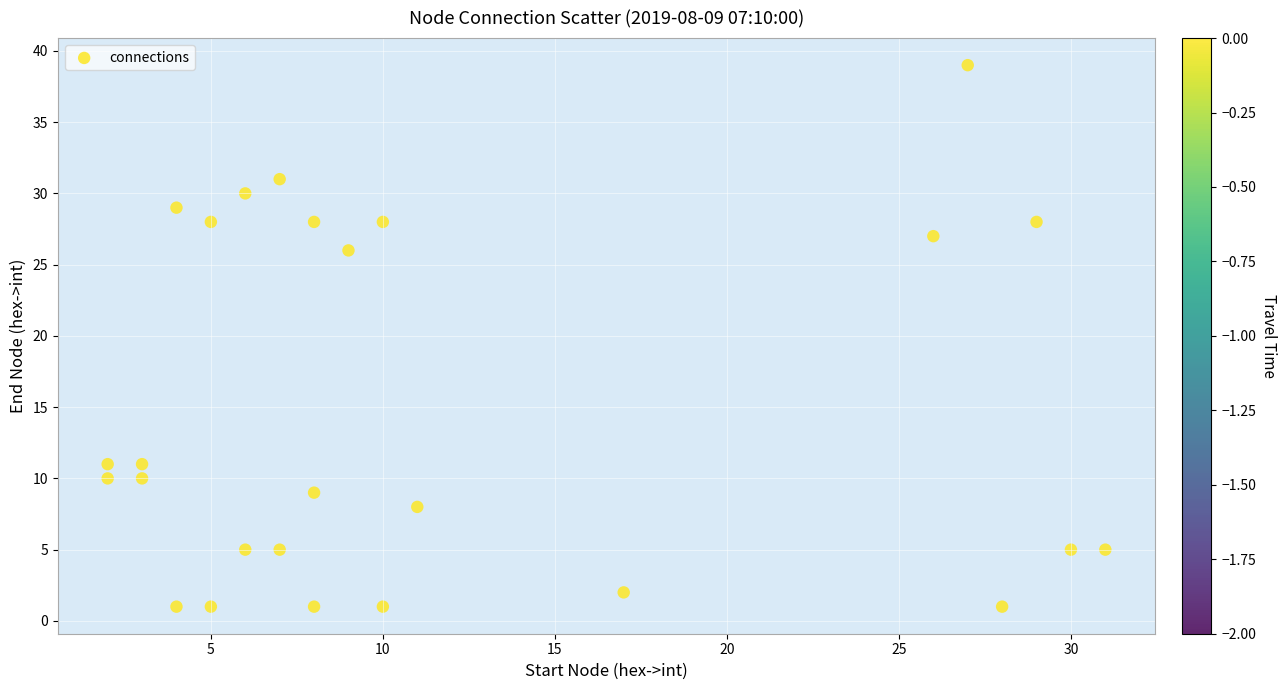

What is the range of Y values (max minus min)?

38